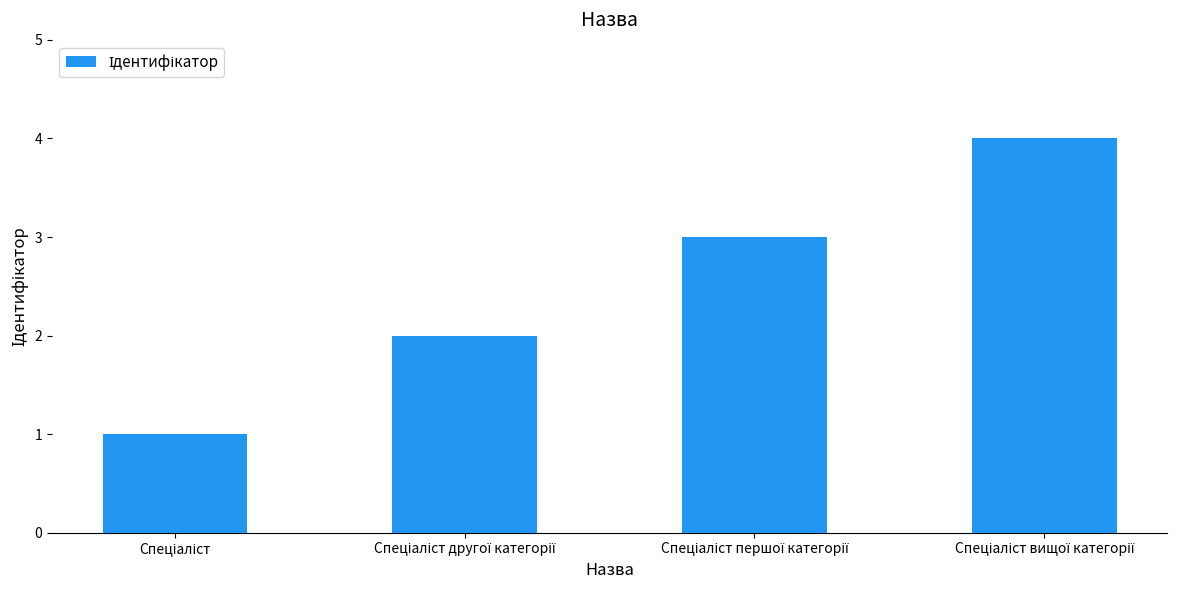

What is the maximum value shown in the chart?

4